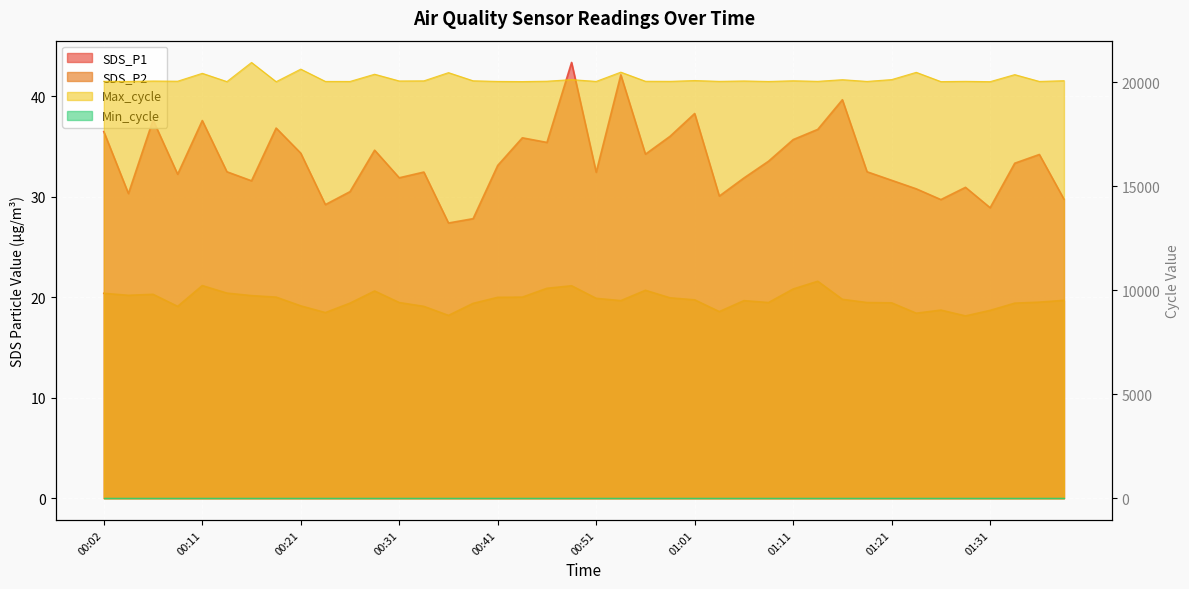

At which category is the sum across all series the highest?

00:16